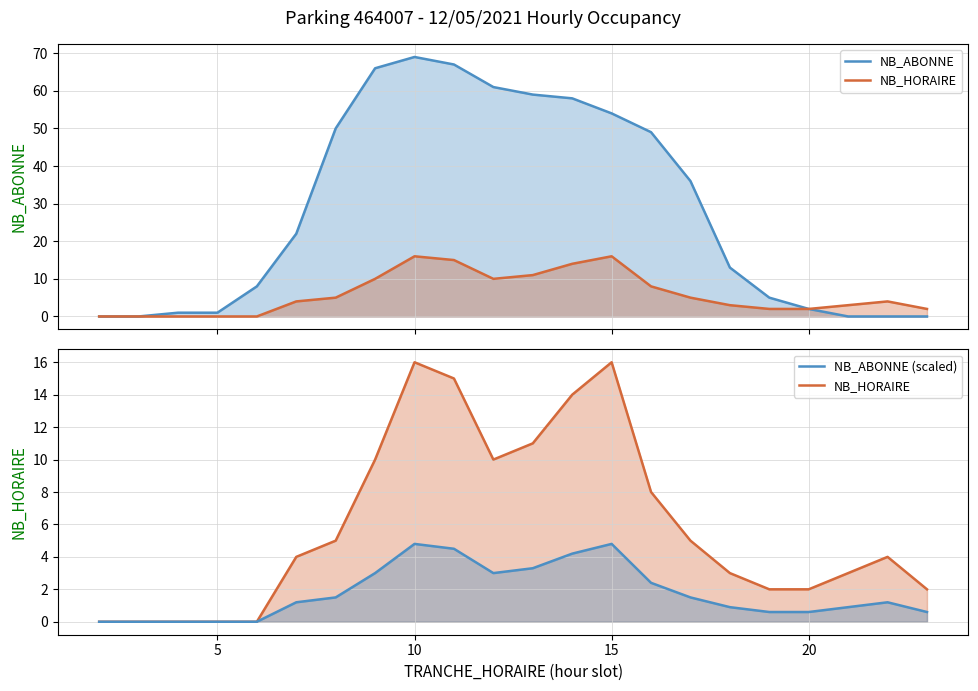

At how many categories does at least one series exceed 65?

3